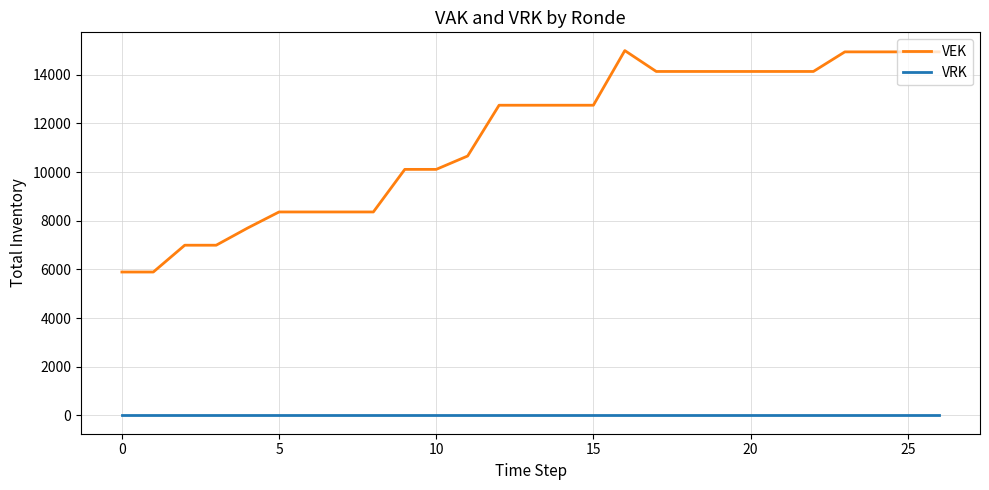

List the series in order of their peak value, lowest first.

VRK, VEK